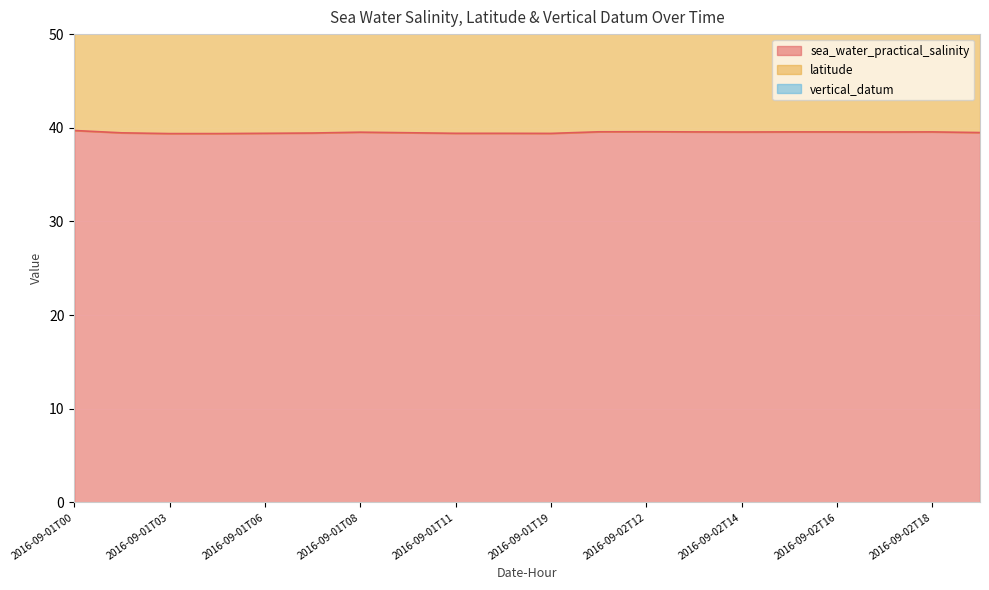

Is it true that latitude equals 34.9 at 2016-09-02T15?

False